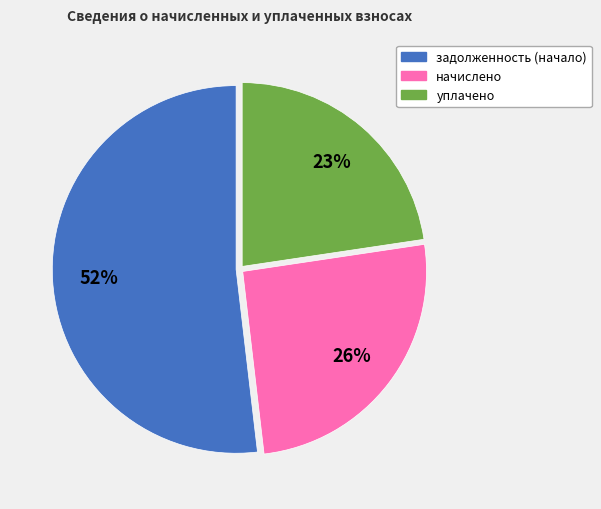

What percentage is the начислено slice, to the nearest percent?

26%